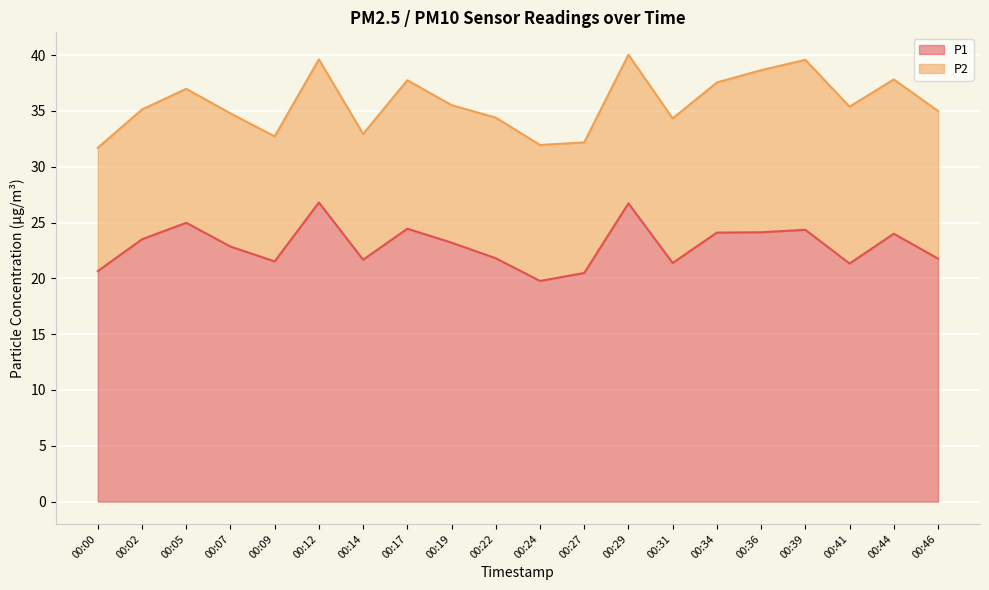

Between 00:29 and 00:05, which is larger?

00:29